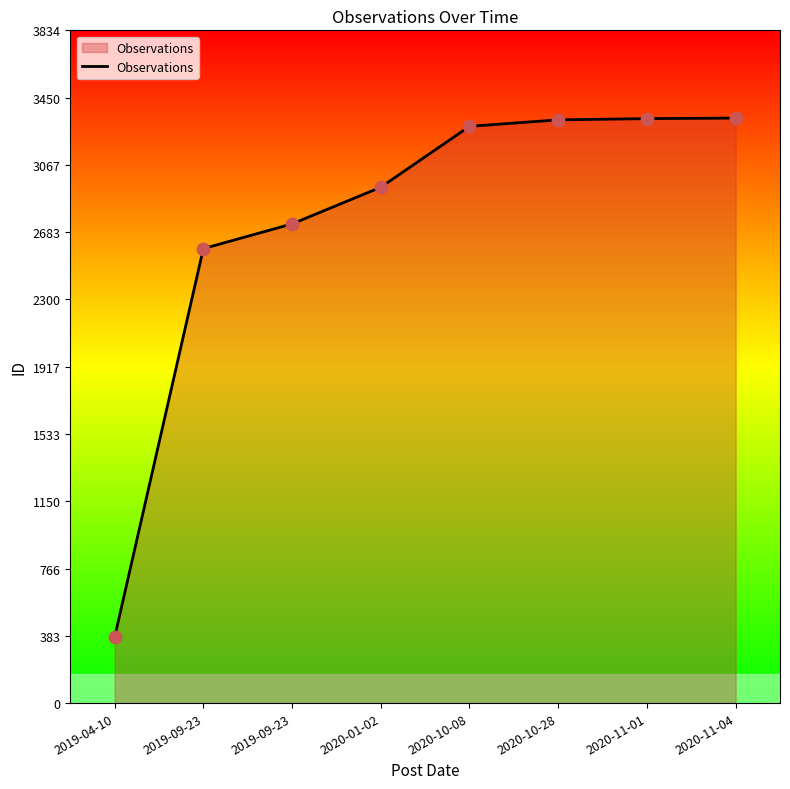

Between 2019-09-23 and 2019-09-23, which is larger?

2019-09-23